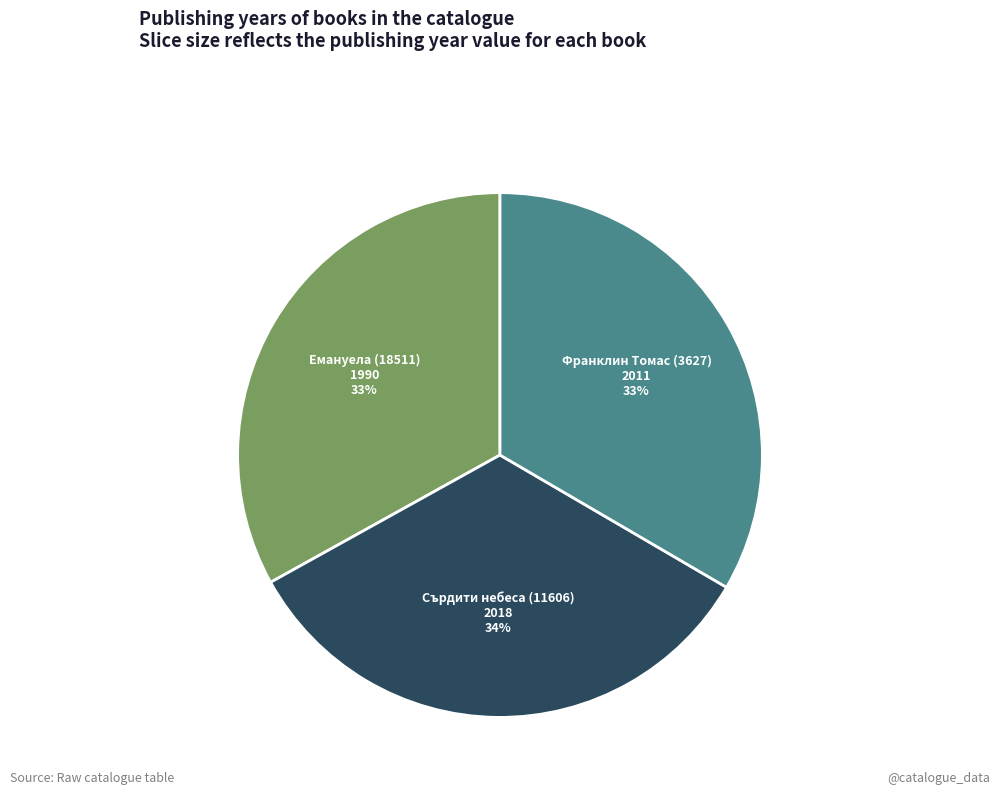

The Франклин Томас (3627) slice represents 44% of the pie. True or false?

False